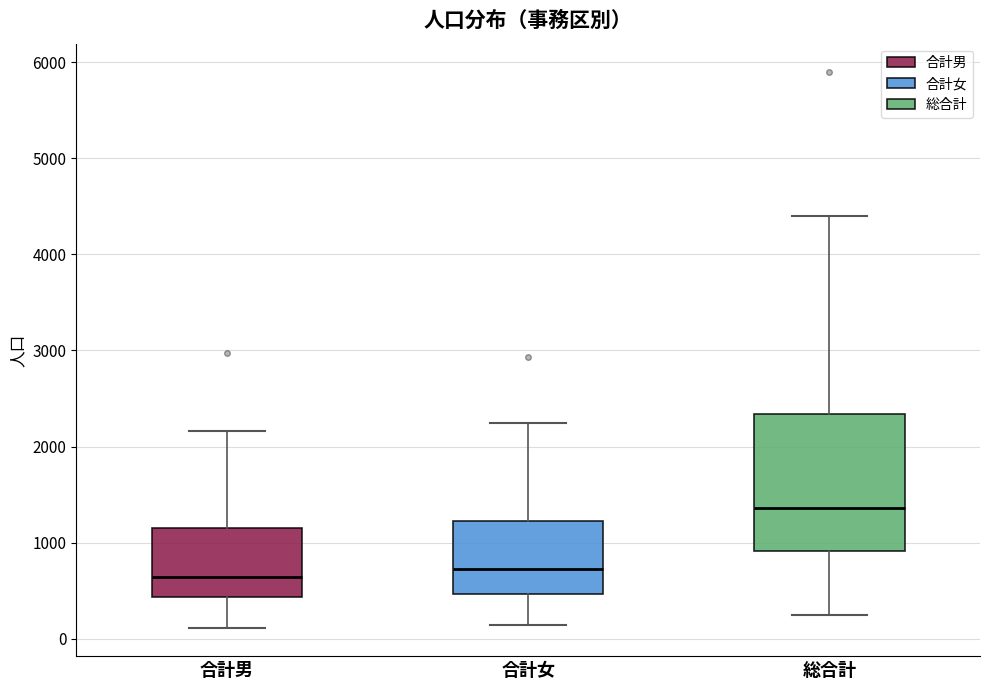

Where is the upper edge of the box for 合計男 on the y-axis? The values are not printed on the chart, so give them approximately, as read against the axis.

1100